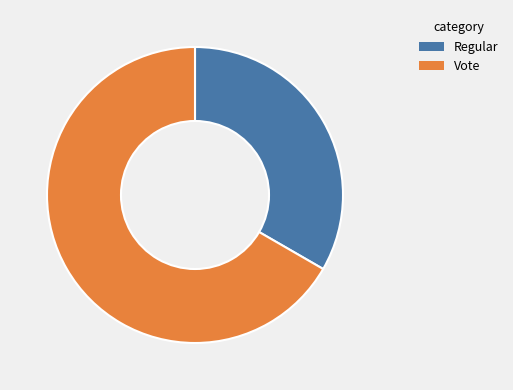

Between Vote and Regular, which is larger?

Vote